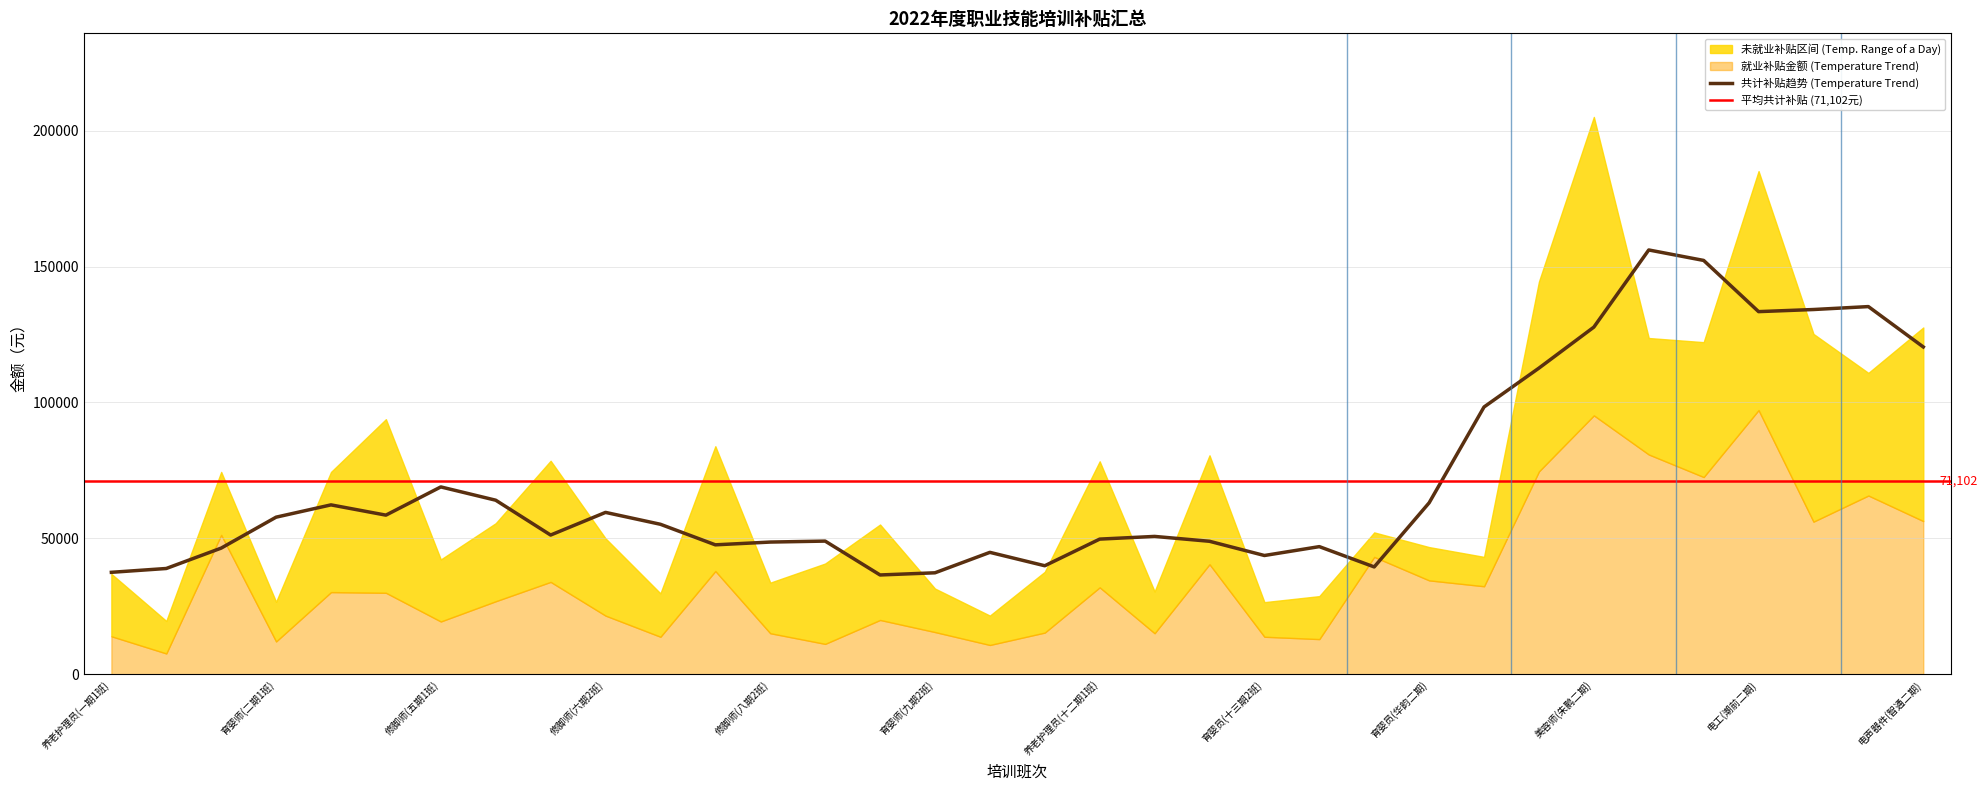

How many lines are shown in the chart?

4